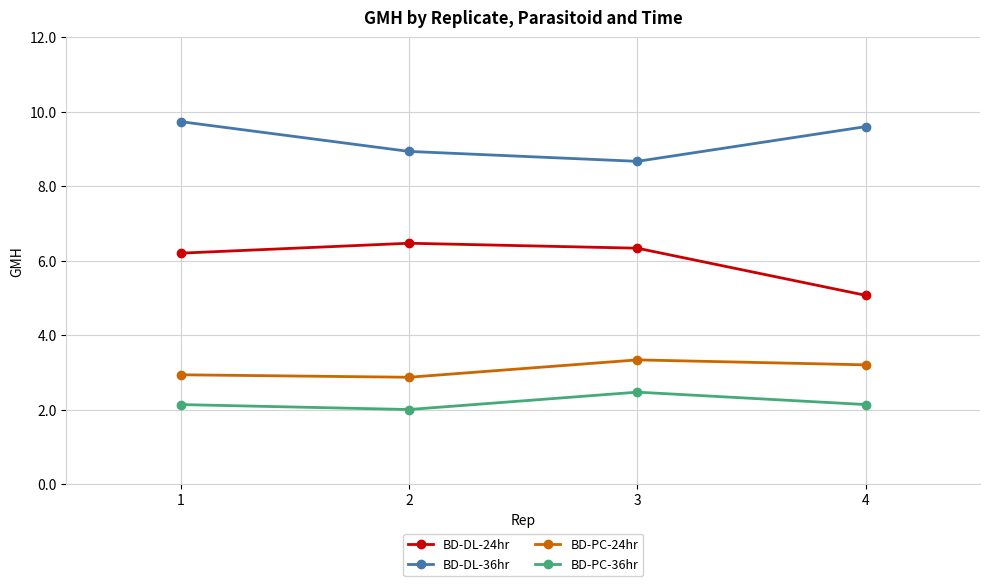

True or false: BD-PC-36hr has more than 0 points higher than both neighbors.

True